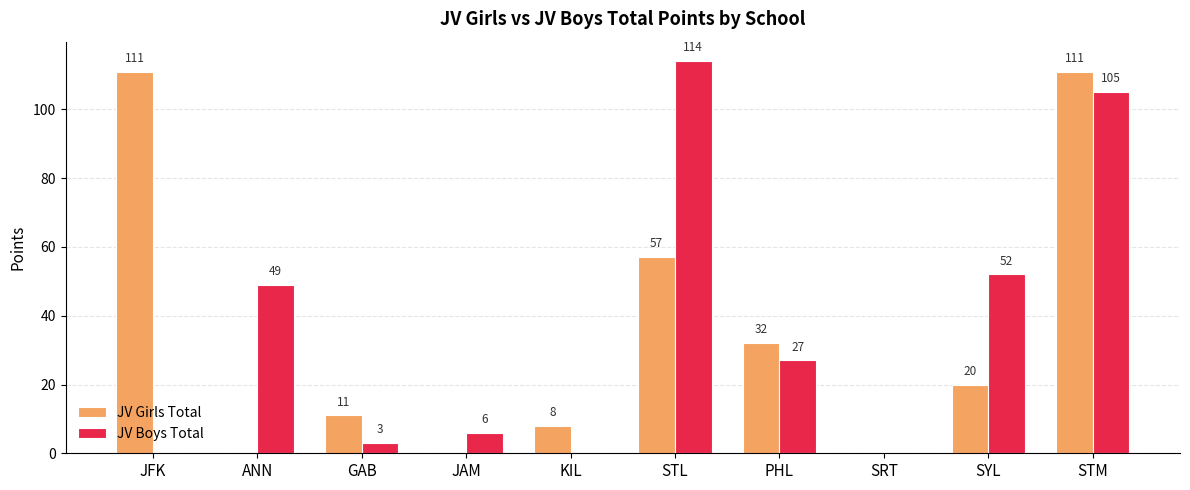

True or false: JV Boys Total has a value of 52 at SYL.

True